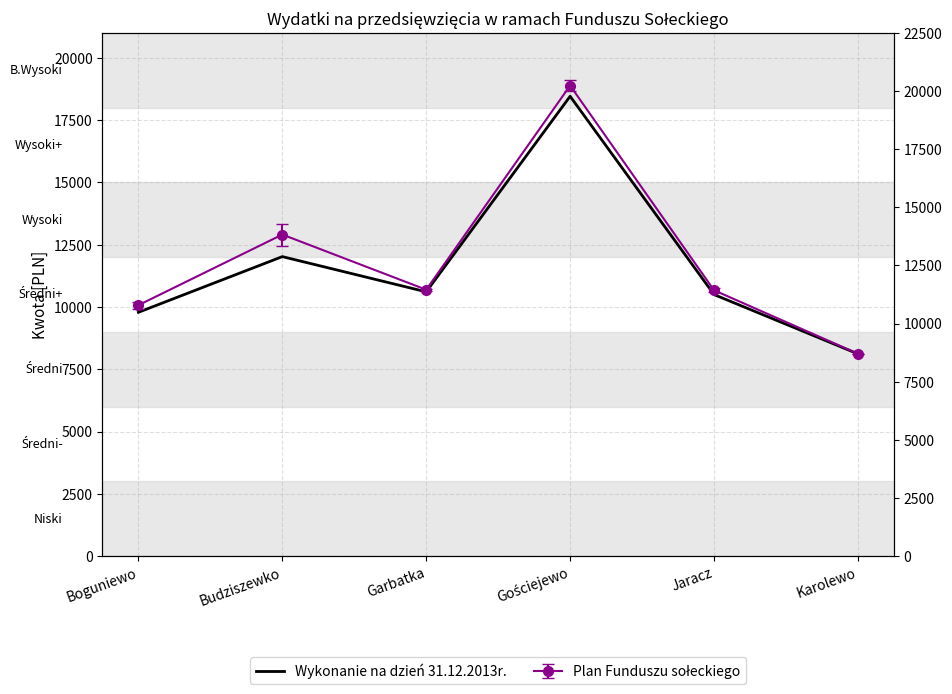

At which category does the data reach its first local valley?

Garbatka